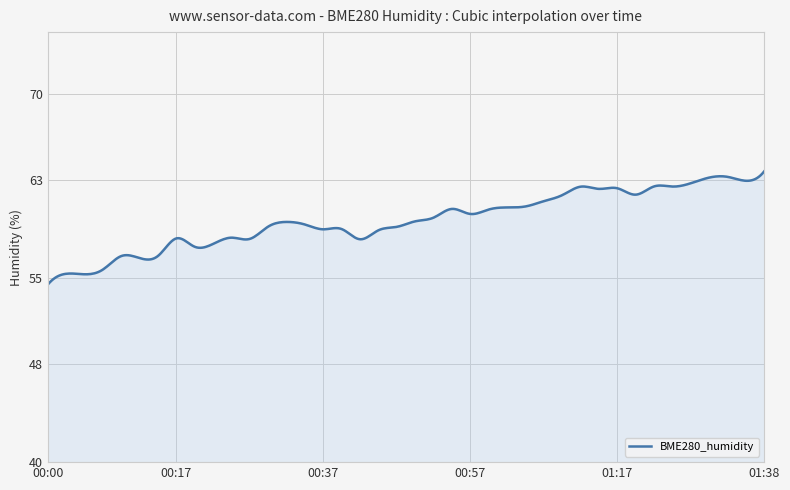

What is the difference between the maximum and minimum values?

9.2